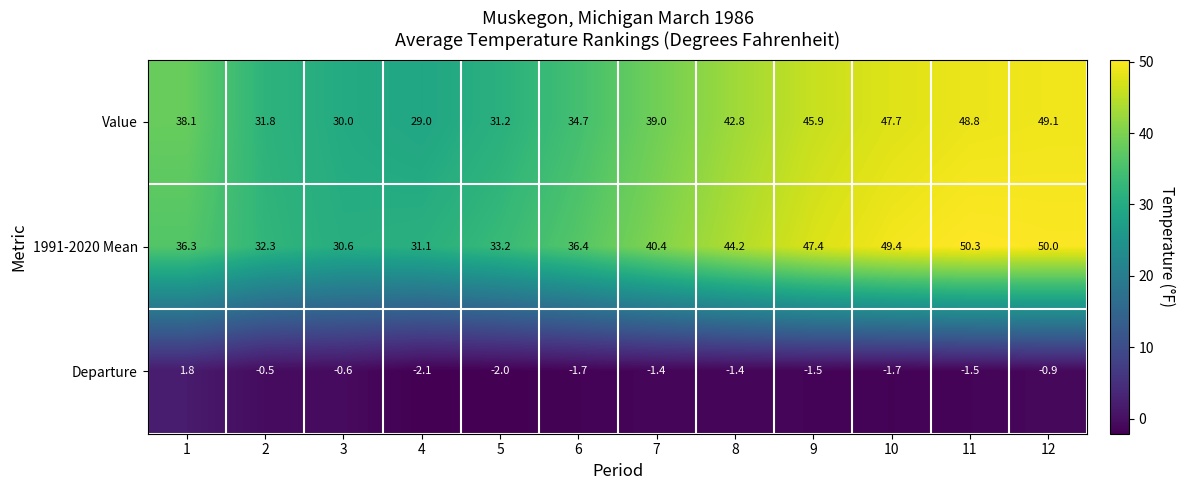

Which category has the lowest value across all series?

4